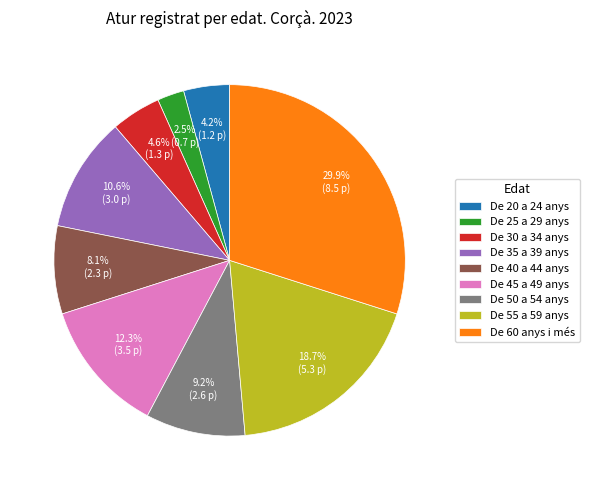

The De 20 a 24 anys slice represents 12% of the pie. True or false?

False